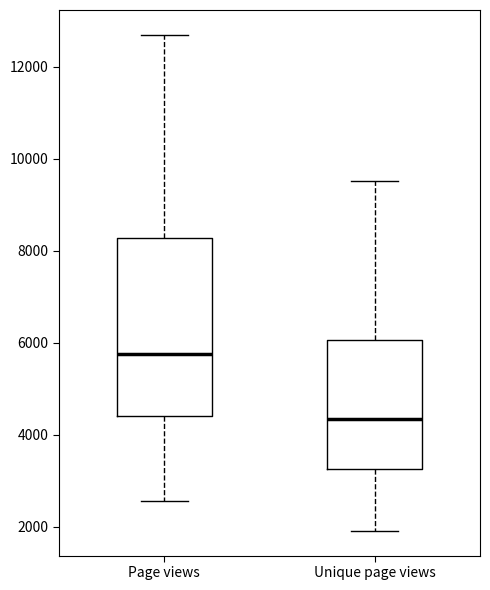

Reading left to right, transcribe this box plot: for each box, give where its median line is, the range the box spans, and where its two whiskers end, as read against the y-axis. The values are not printed on the chart, so give them approximately, as read against the axis.

Page views: median 5800, box 4400 to 8200, whiskers 2600 to 12600
Unique page views: median 4400, box 3200 to 6000, whiskers 2000 to 9600